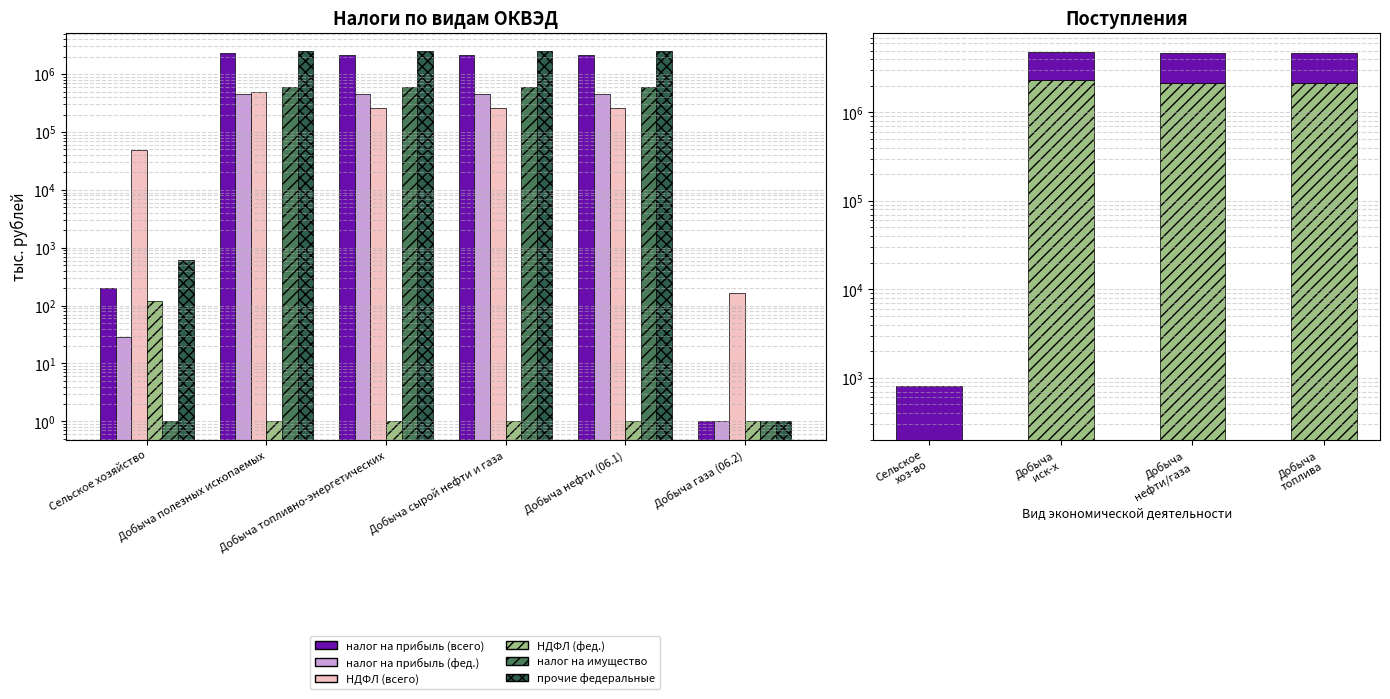

List the labels in order of НДФЛ (всего) value, largest first.

Добыча полезных ископаемых, Добыча топливно-энергетических, Добыча сырой нефти и газа, Добыча нефти (06.1), Сельское хозяйство, Добыча газа (06.2)